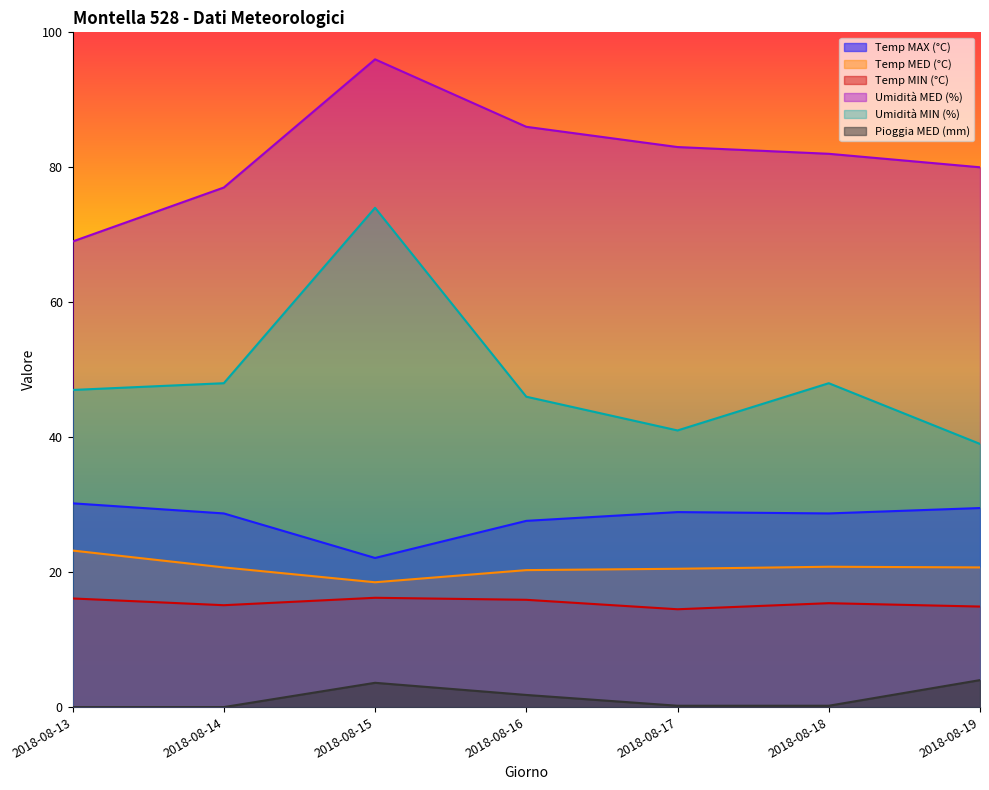

How many lines are shown in the chart?

6